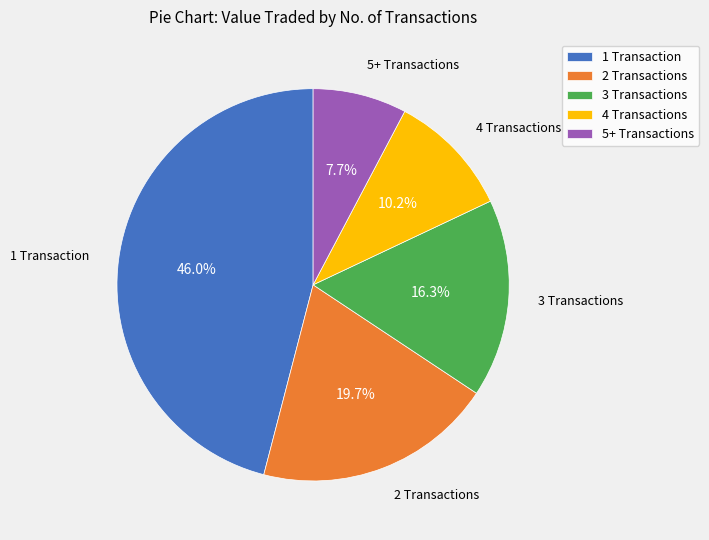

How many slices are in this pie chart?

5